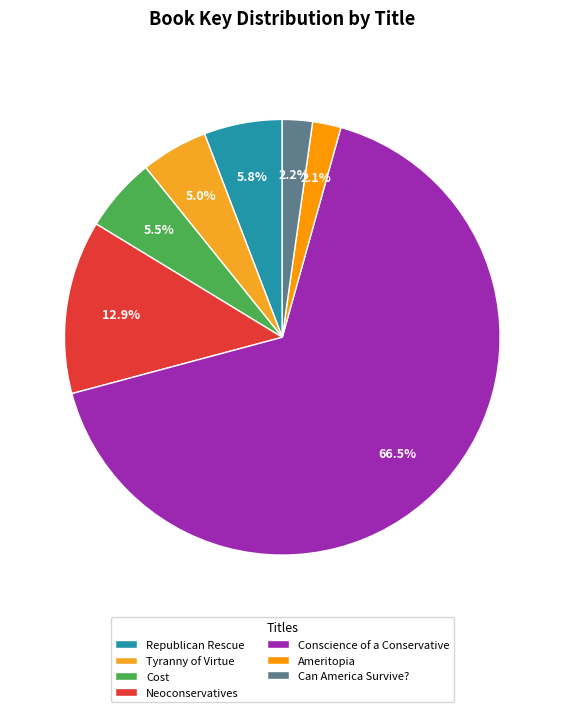

Does Conscience of a Conservative account for over 50% of the chart?

Yes